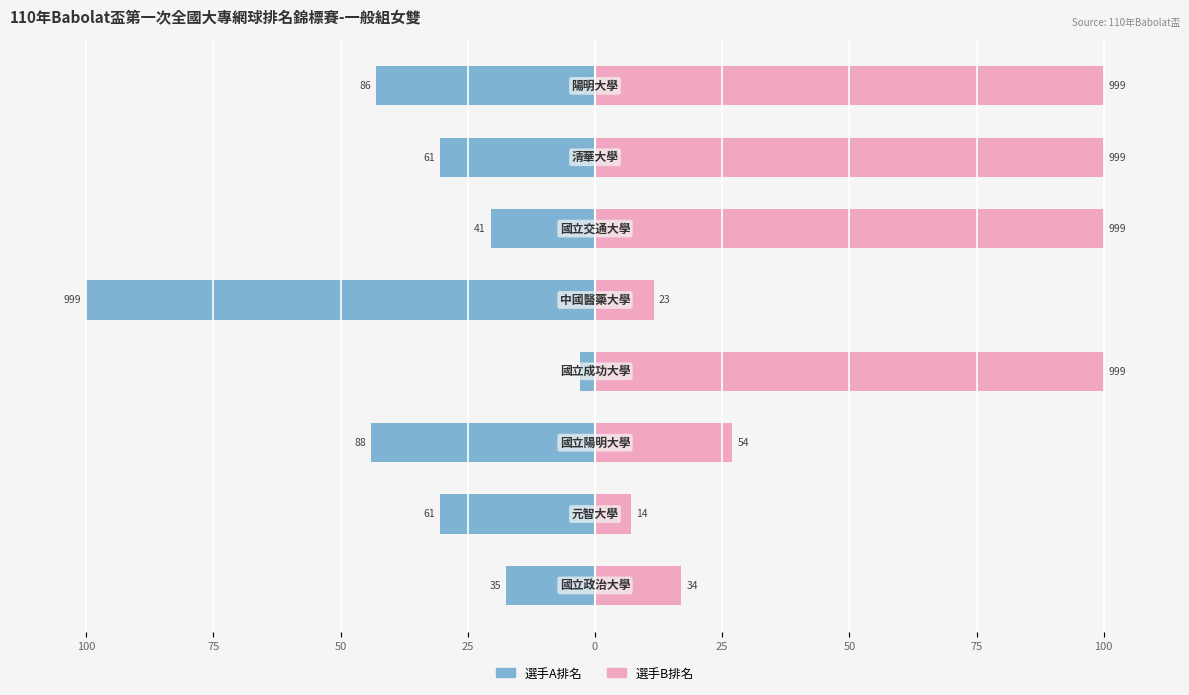

How many bars are there in total?

16